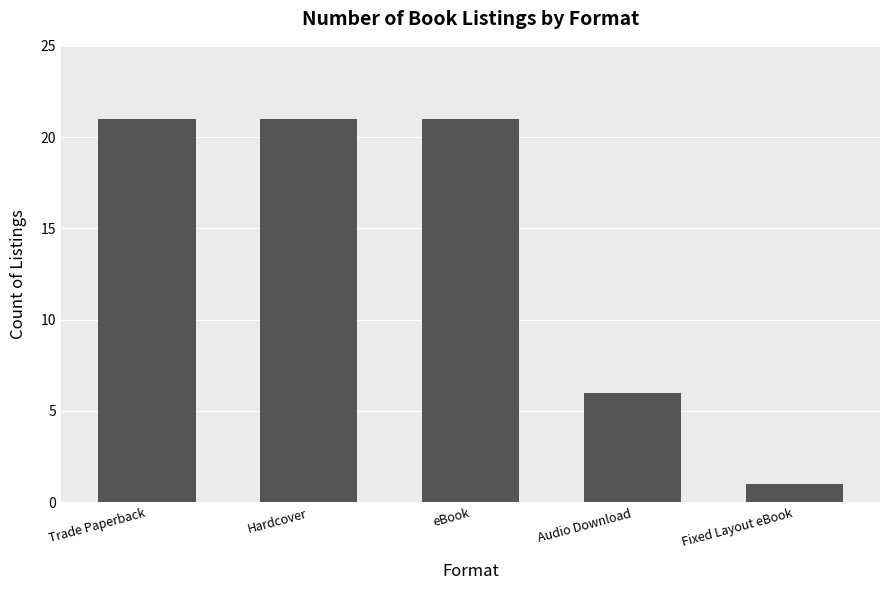

The value at eBook is 21. True or false?

True